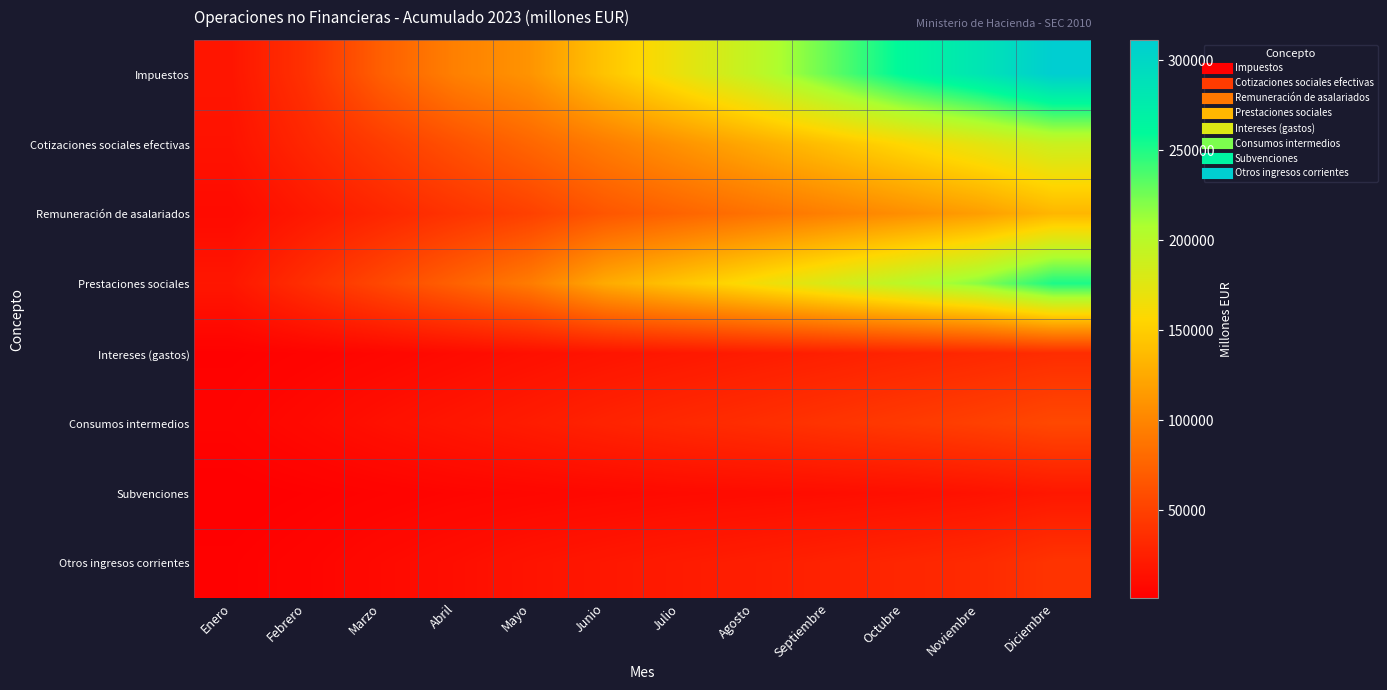

At Marzo, list the series in order from smallest to largest.

Subvenciones, Intereses (gastos), Otros ingresos corrientes, Consumos intermedios, Remuneración de asalariados, Cotizaciones sociales efectivas, Prestaciones sociales, Impuestos